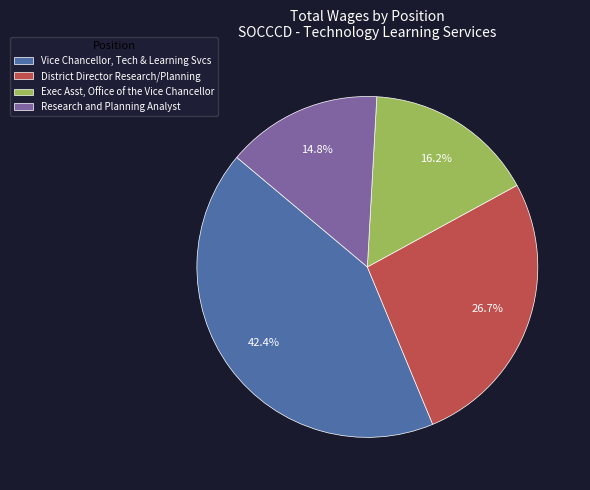

Which has a higher value, Vice Chancellor, Tech & Learning Svcs or Exec Asst, Office of the Vice Chancellor?

Vice Chancellor, Tech & Learning Svcs